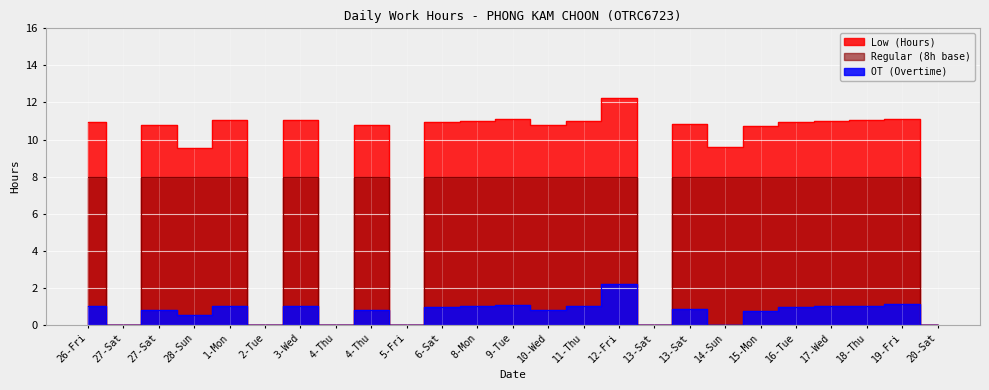

What are all the series names shown in the legend?

Low (Hours), OT (Overtime), Regular (8h base)